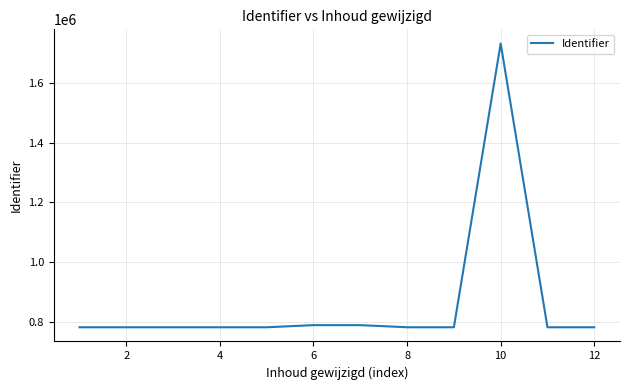

Does the chart have visible grid lines?

Yes